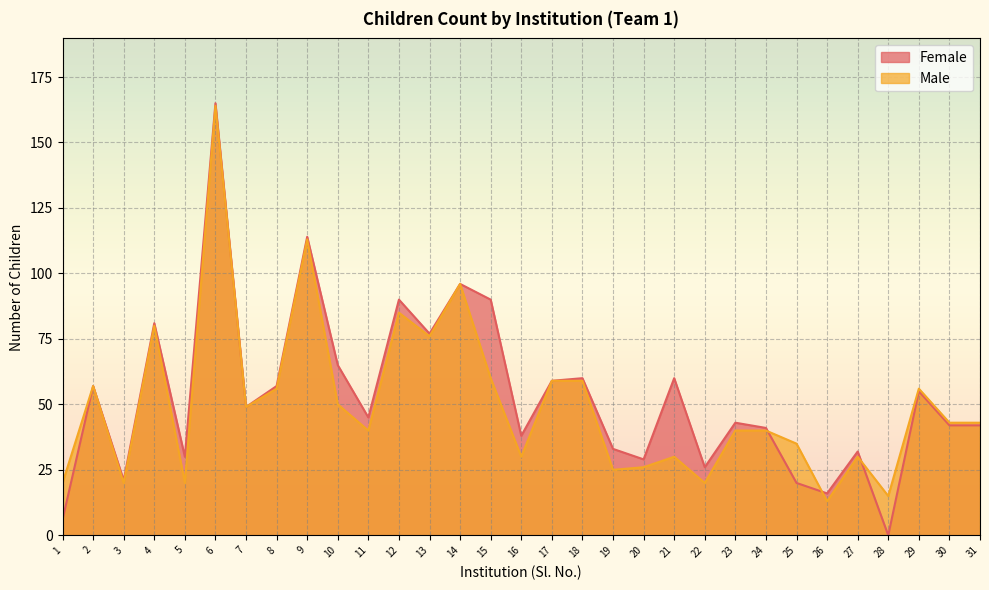

Where is Male nearest to the value 88?

12